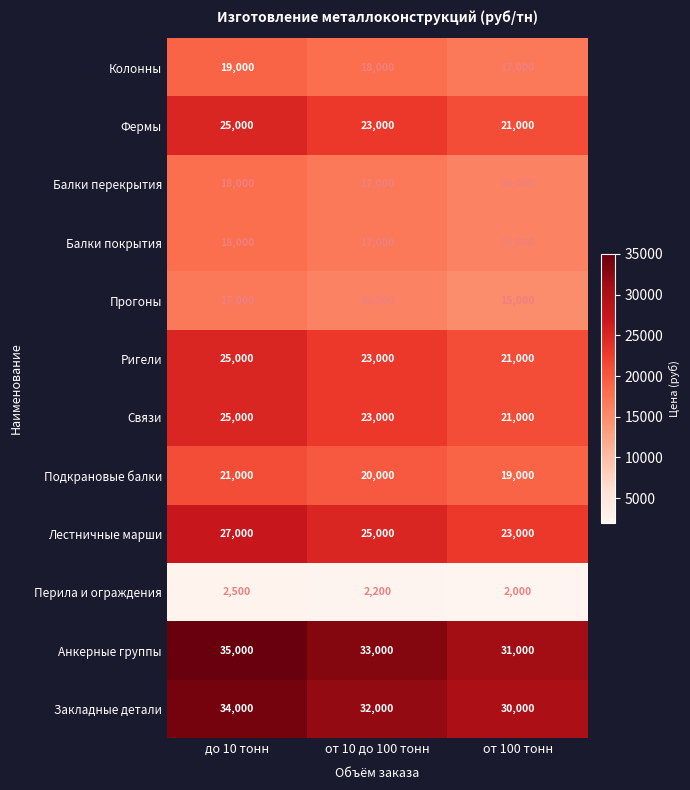

Count the Лестничные марши values in the range 23000 to 27000.

3